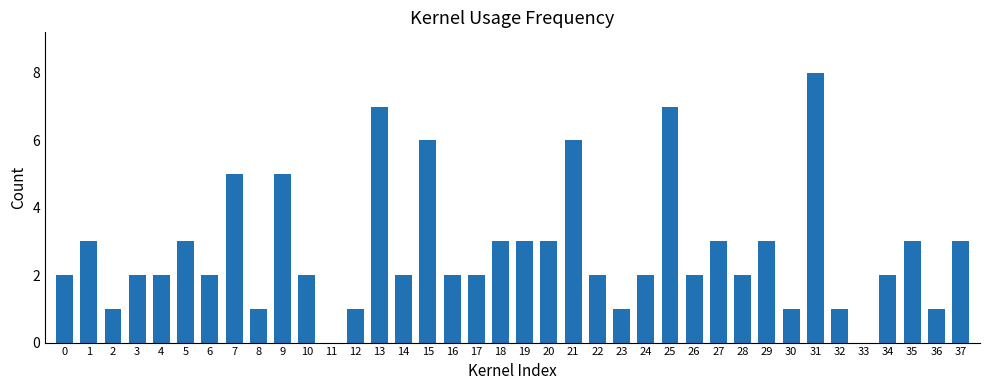

The value at 18 is 3. True or false?

True